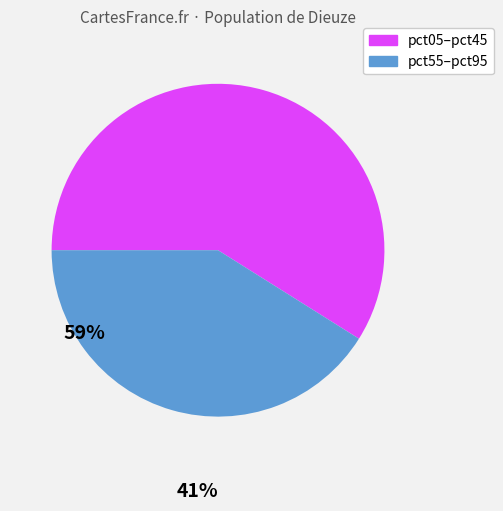

Is there any slice that represents more than half of the pie?

Yes